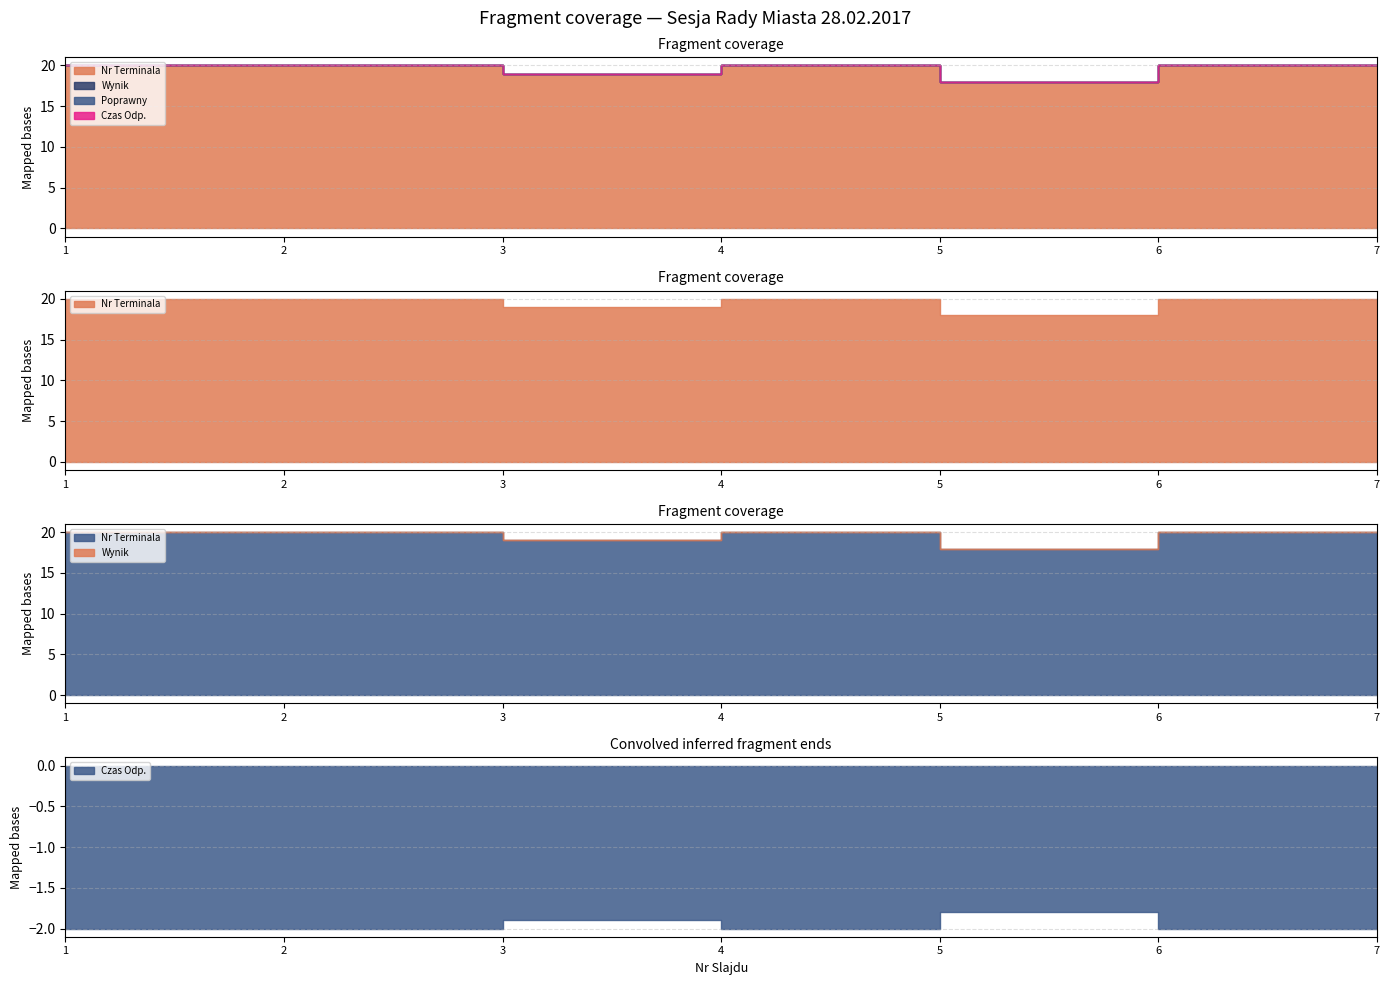

True or false: Nr Terminala and Wynik intersect in this chart.

False